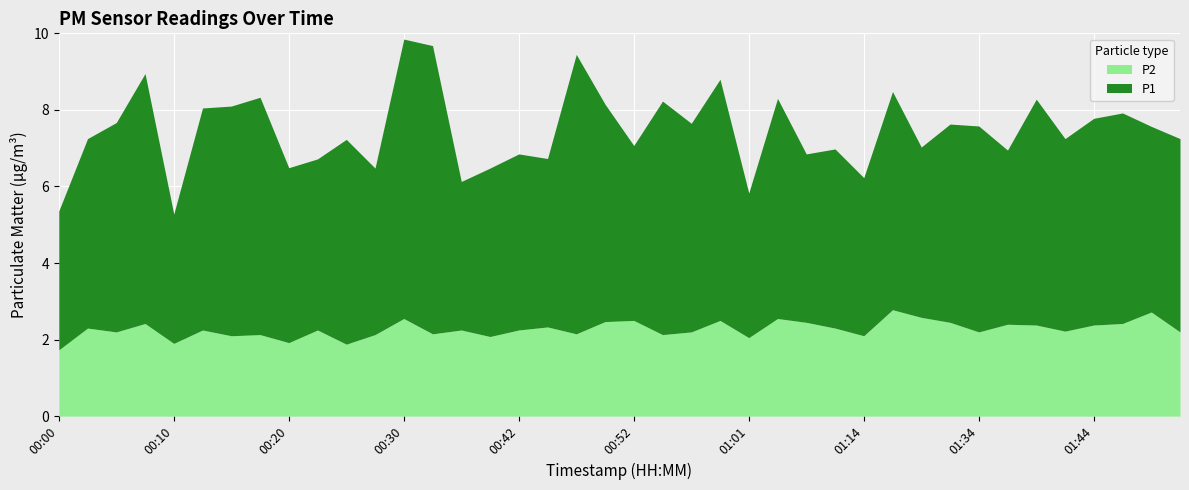

What is the label of the 29th point from the left?

01:14